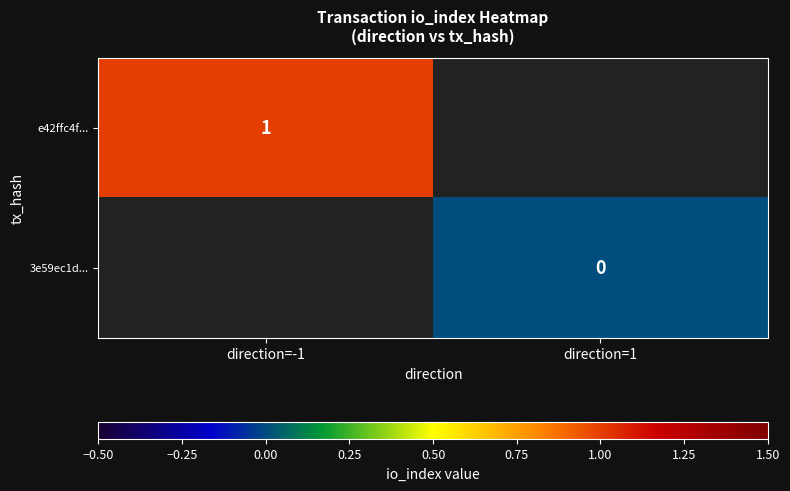

The e42ffc4f... series shows 2 at direction=-1. True or false?

False